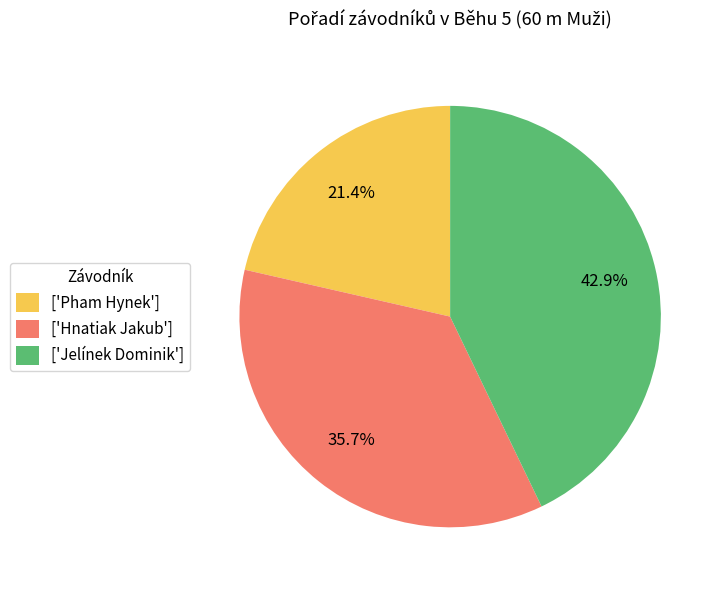

Does ['Jelínek Dominik'] account for over 50% of the chart?

No